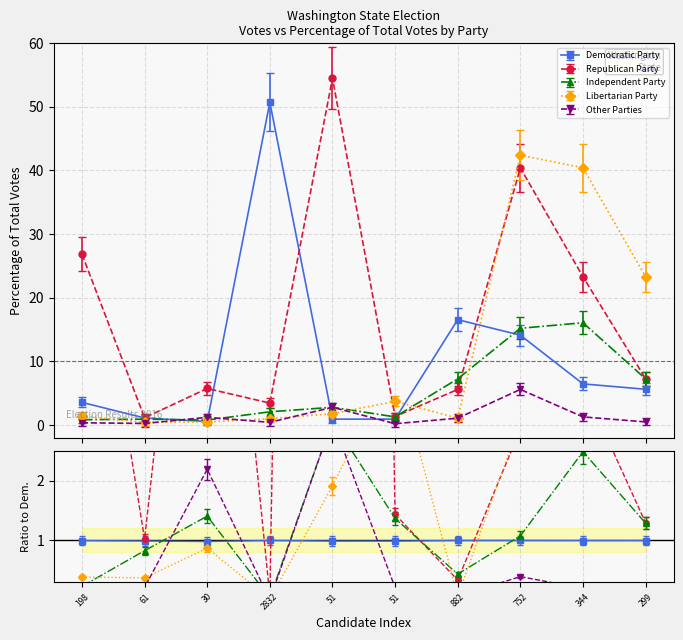

Is this an area chart (filled region under the line)?

No